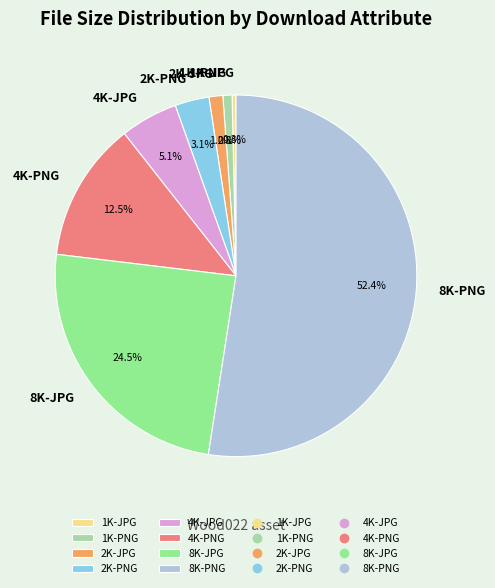

Which category has the biggest portion of the pie?

8K-PNG